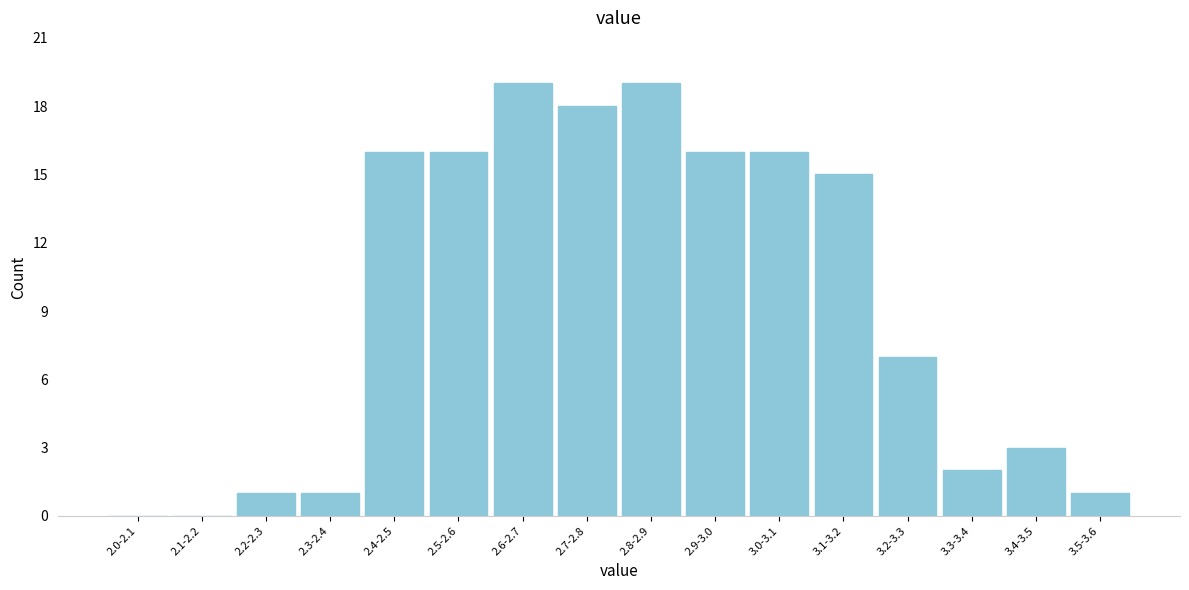

Reading left to right, transcribe all the data shown in this chart.

2.0-2.1=0	2.1-2.2=0	2.2-2.3=1	2.3-2.4=1	2.4-2.5=16	2.5-2.6=16	2.6-2.7=19	2.7-2.8=18	2.8-2.9=19	2.9-3.0=16	3.0-3.1=16	3.1-3.2=15	3.2-3.3=7	3.3-3.4=2	3.4-3.5=3	3.5-3.6=1